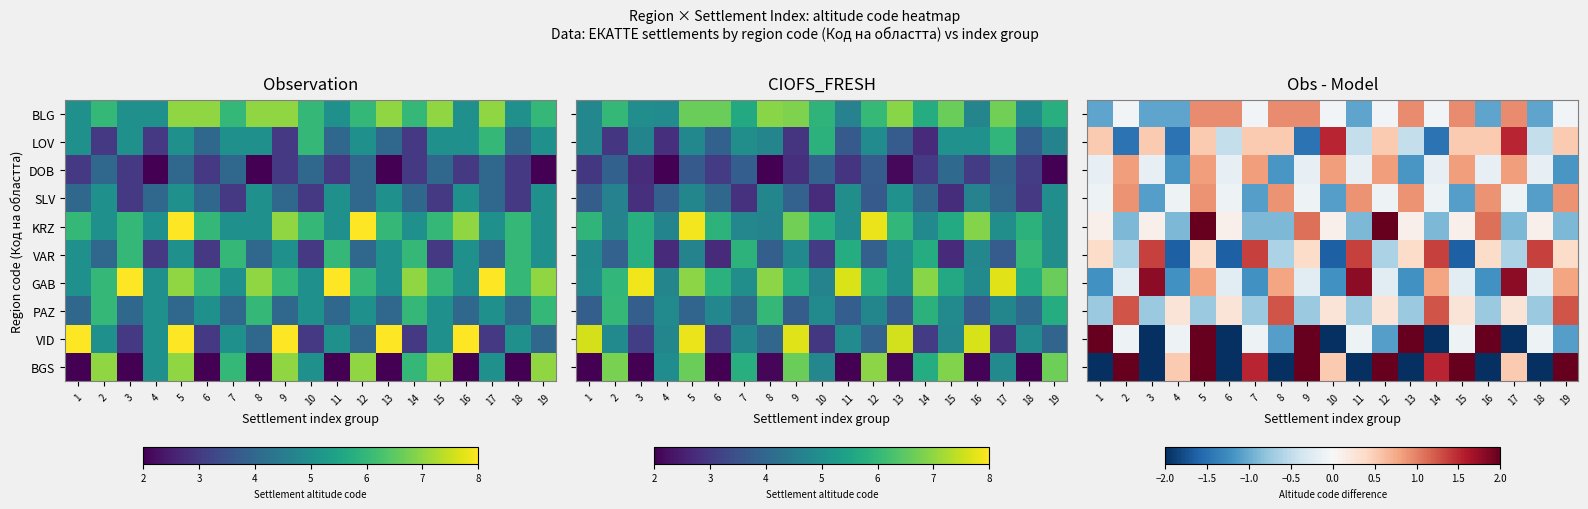

What is the sum of the SLV values at 5 and 3?

-0.2